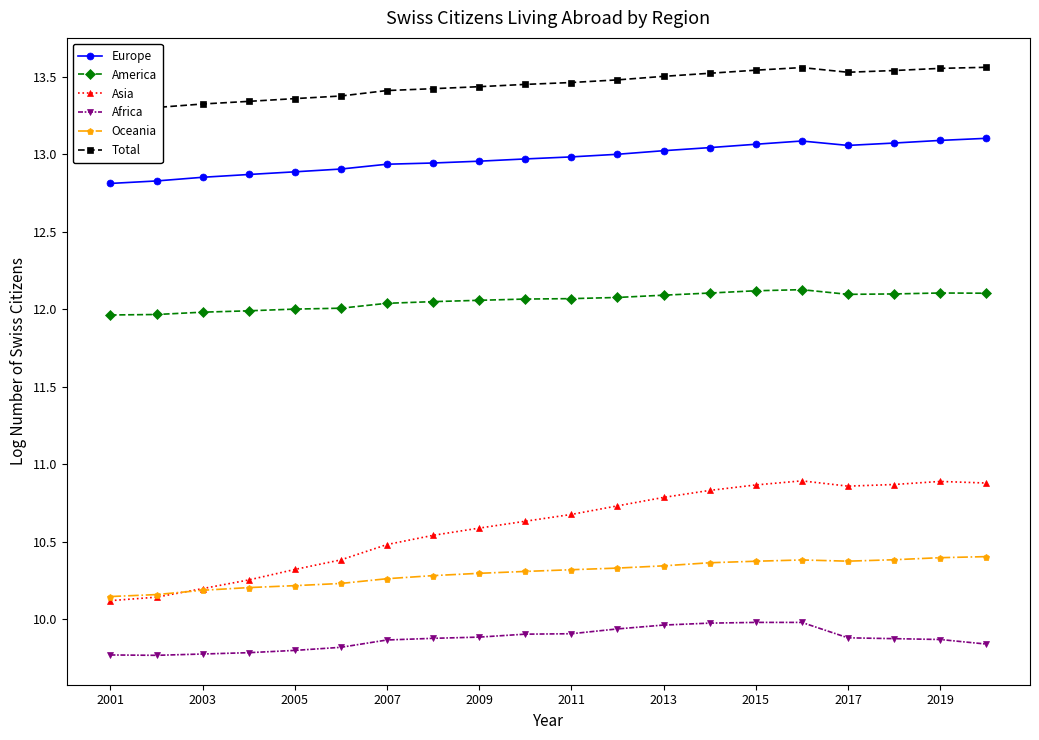

At how many categories does at least one series exceed 12?

20